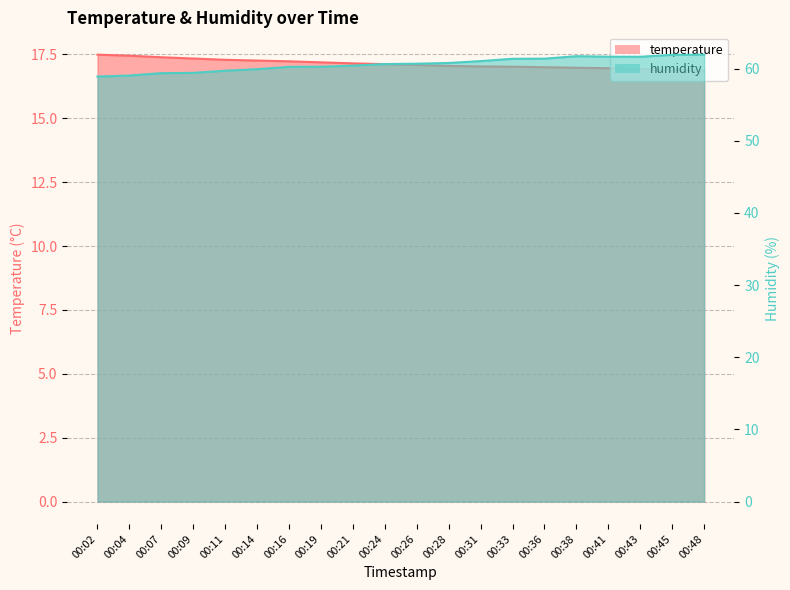

Read the temperature value at 00:26.

17.1